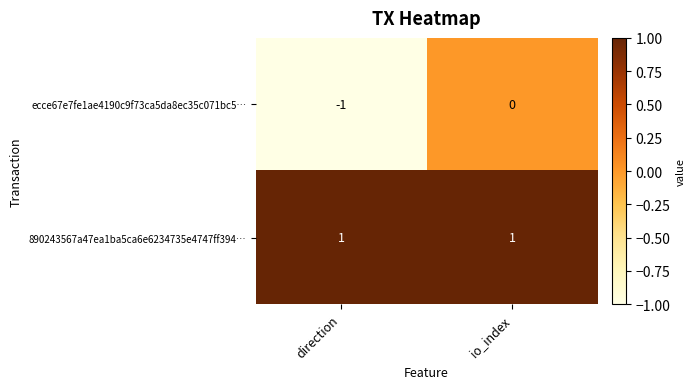

The value of 890243567a47ea1ba5ca6e6234735e4747ff394… at direction is 0. True or false?

False